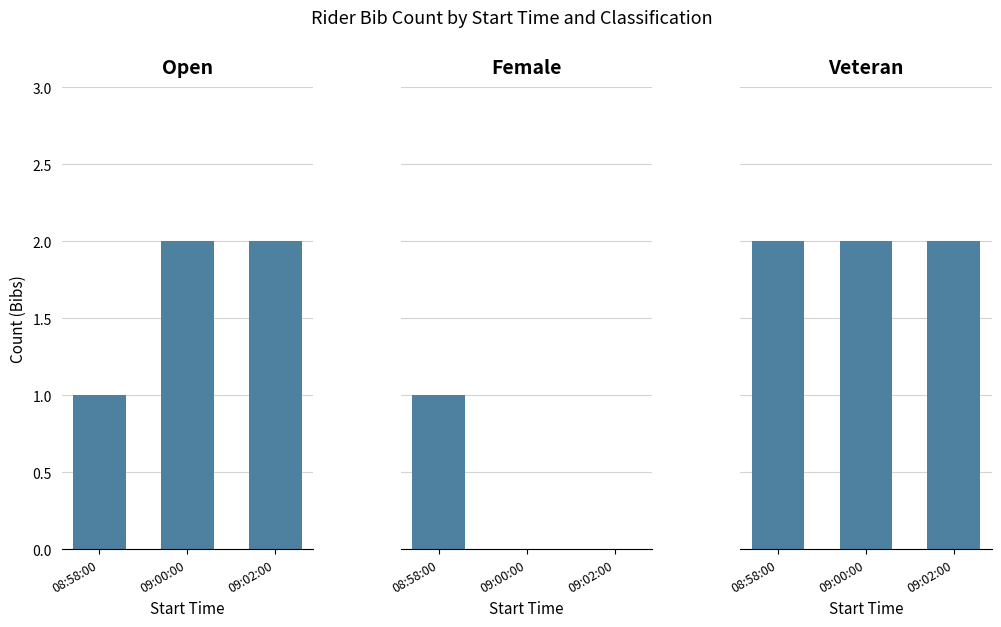

What are all the series names shown in the legend?

Open, Female, Veteran